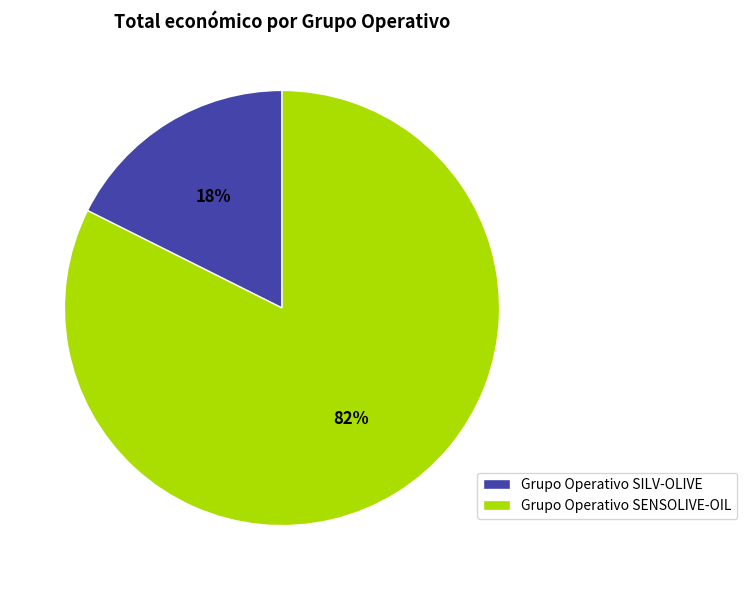

To the nearest percent, what is the combined percentage of Grupo Operativo SILV-OLIVE and Grupo Operativo SENSOLIVE-OIL?

100%